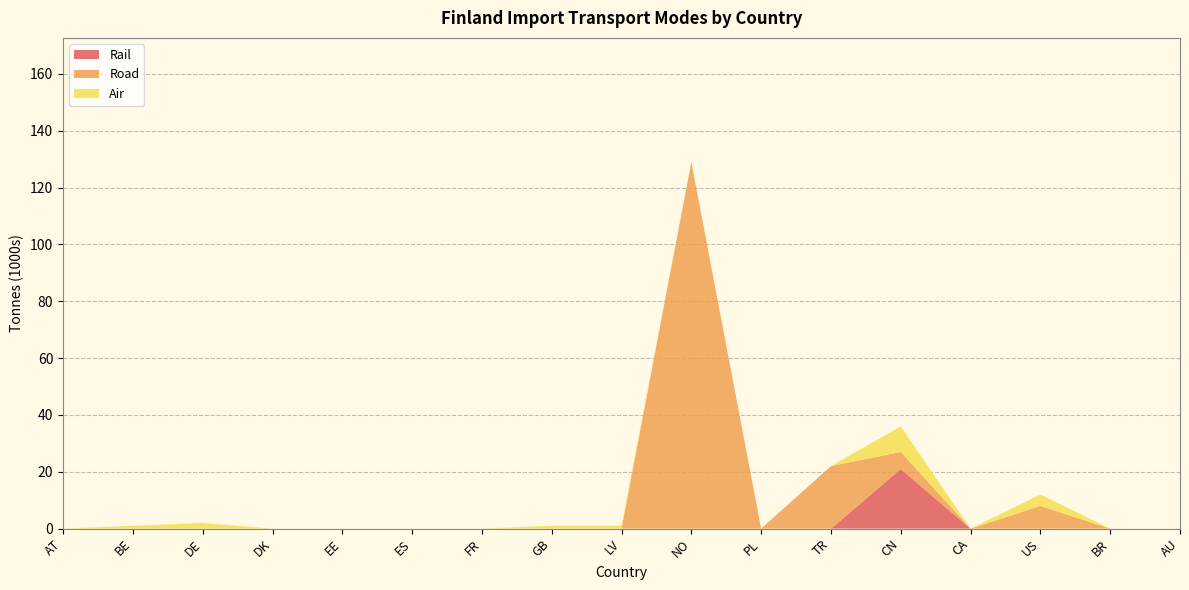

Reading left to right, what are all the values shown in this chart?

Road: 0	0	0	0	0	0	0	0	0	129	0	22	6	0	8	0	0
Air: 0	1	2	0	0	0	0	1	1	0	0	0	9	0	4	0	0
Rail: 0	0	0	0	0	0	0	0	0	0	0	0	21	0	0	0	0